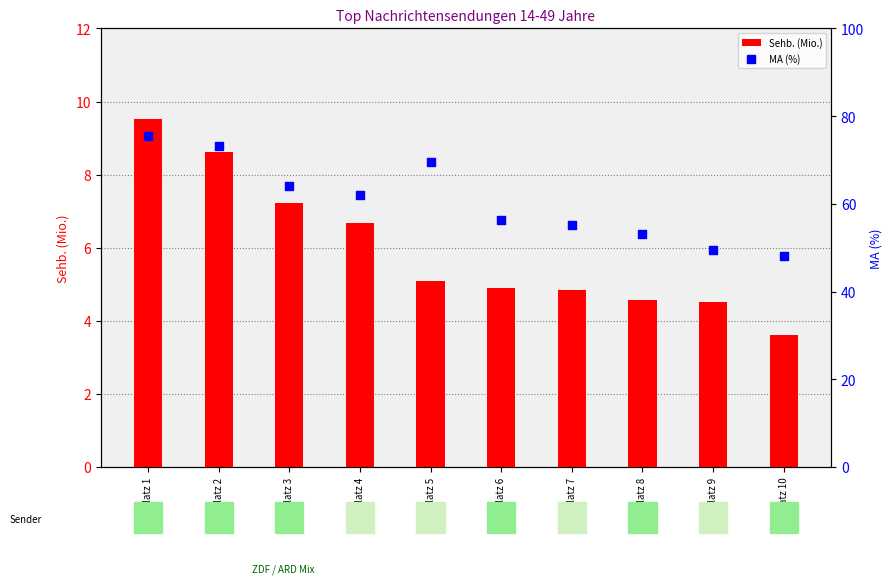

What is the total value across all series at Platz 2?

81.8